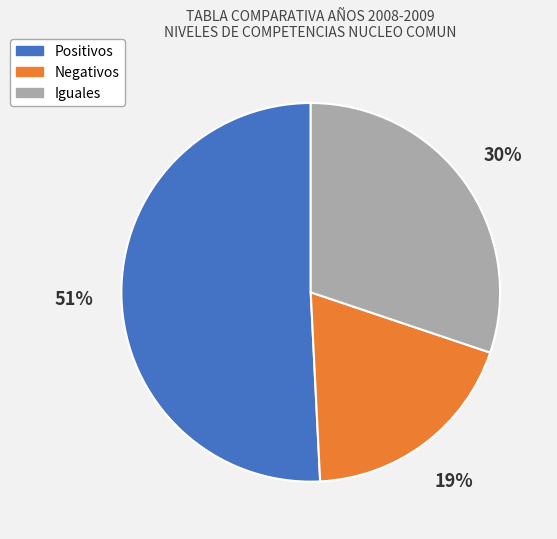

Is the sum of Positivos and Negativos greater than half?

Yes